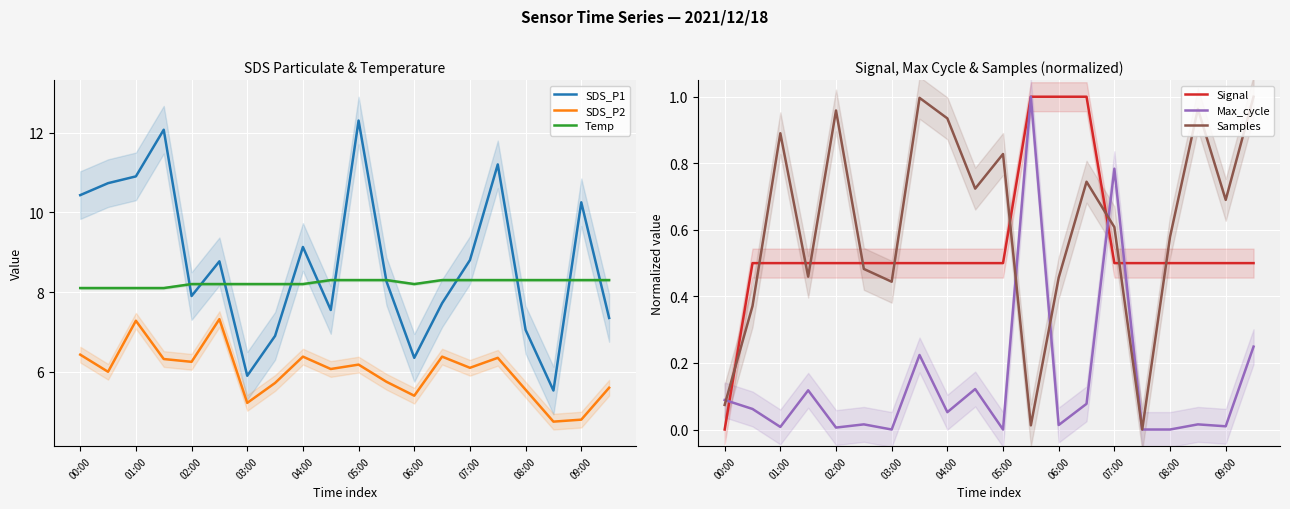

True or false: Temp and SDS_P2 intersect in this chart.

False